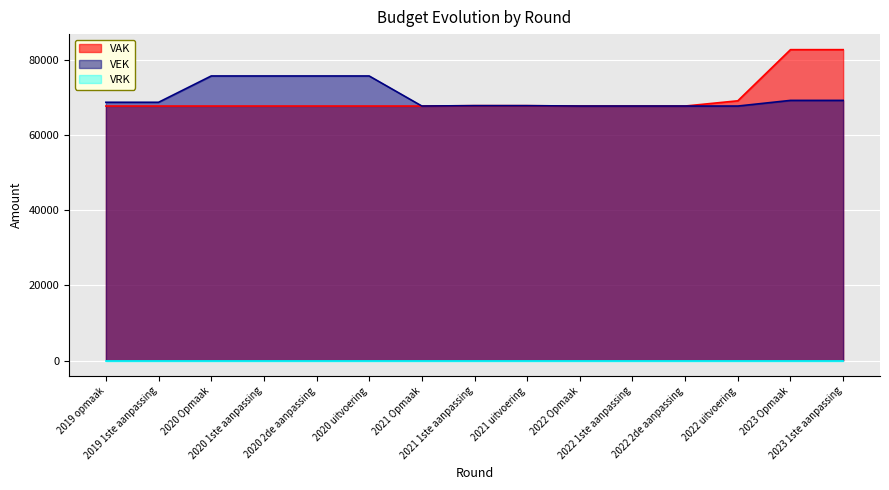

Does the chart display data point markers on the line(s)?

No